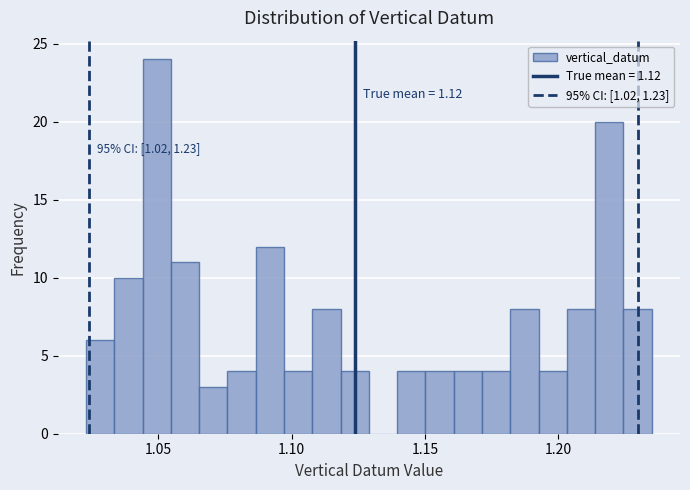

Around what value on the x-axis is the tallest bar? Give the approximate position of its centre, as read against the axis.

1.050